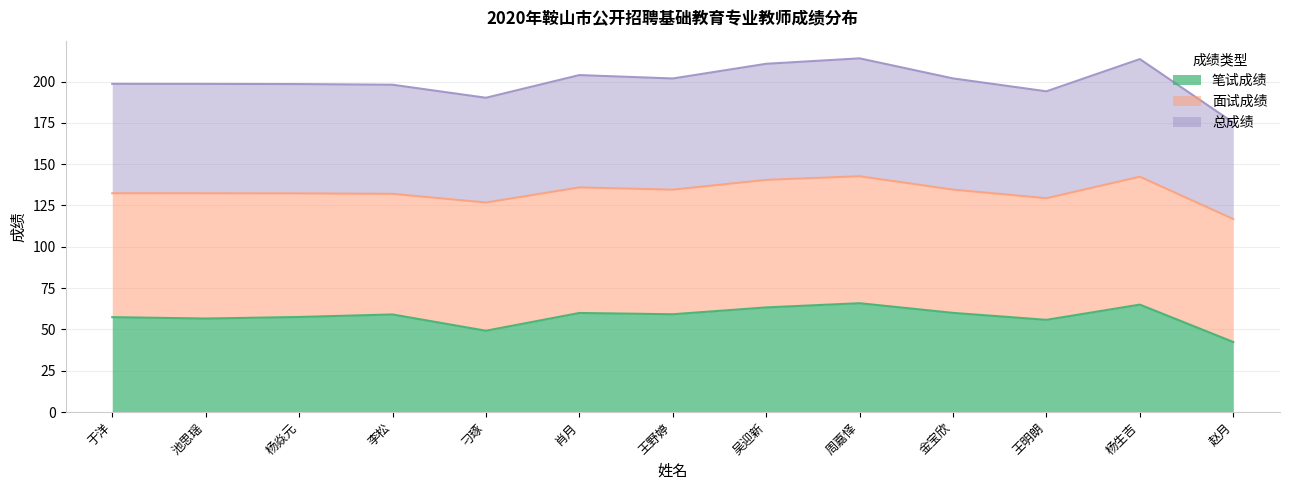

True or false: 笔试成绩 and 总成绩 cross at least once.

False